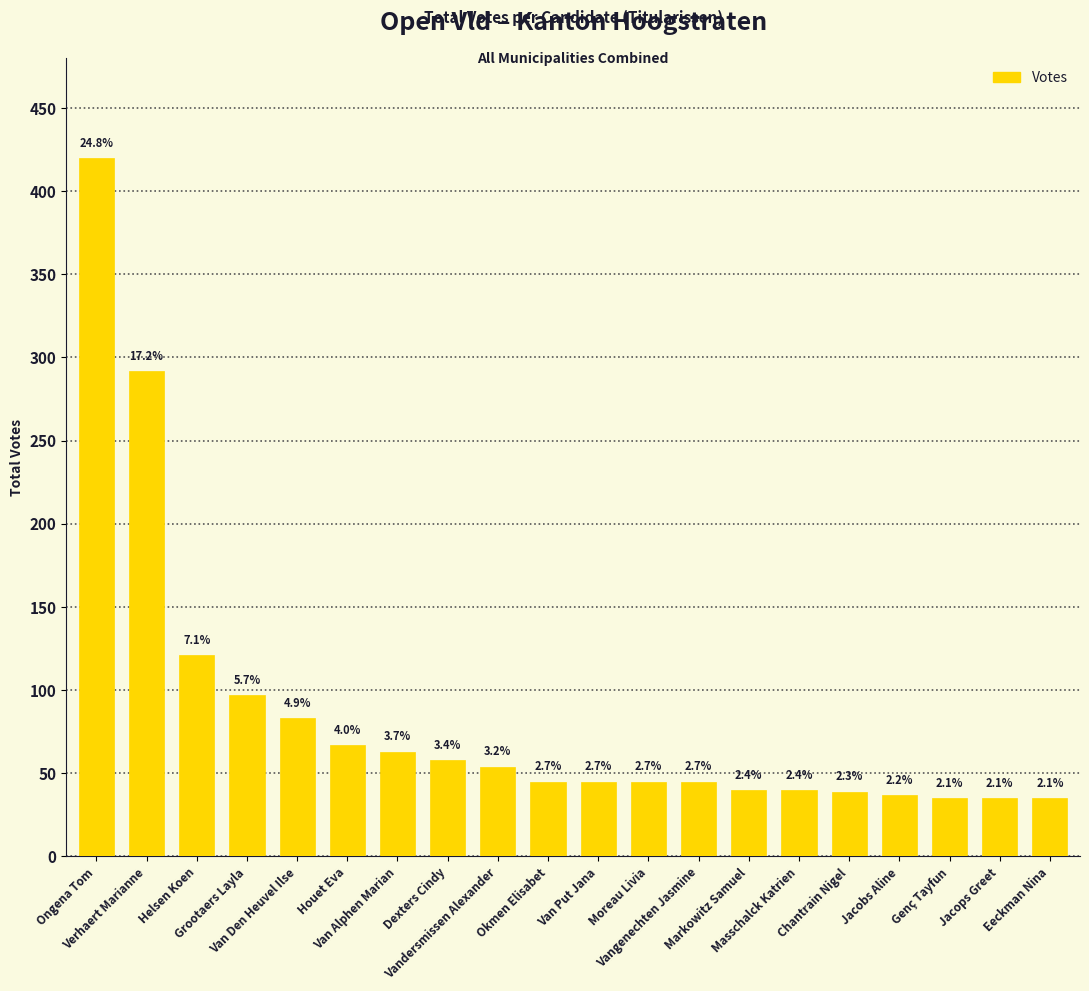

Does the chart contain any negative values?

No